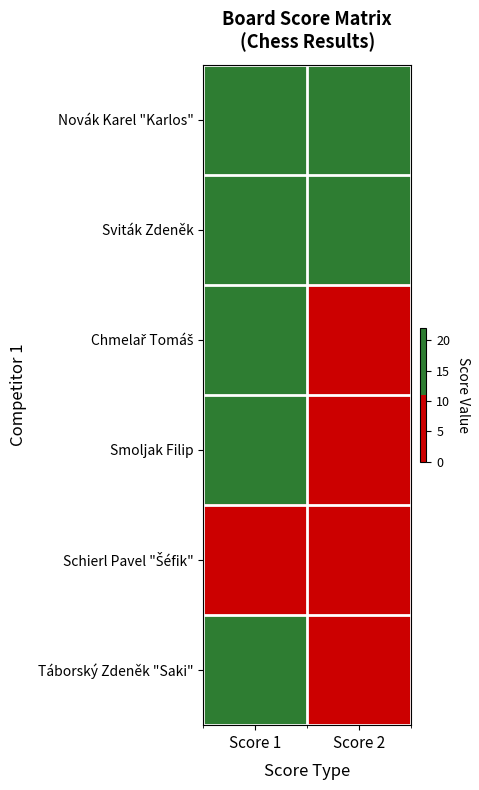

What is the total value across all series at Score 1?

106